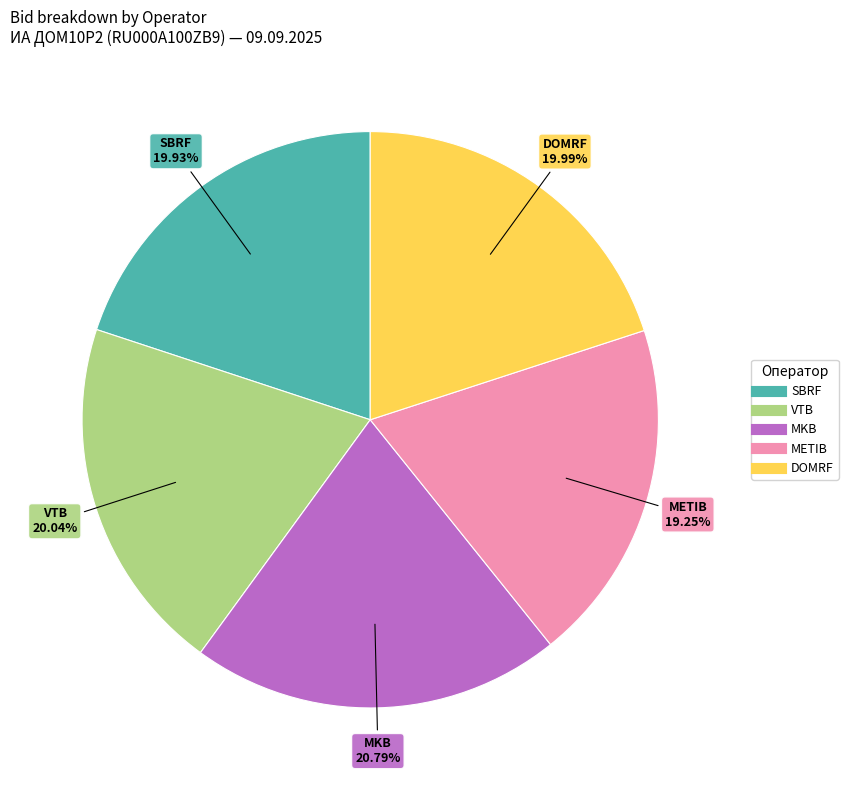

Count the number of slices in the pie.

5